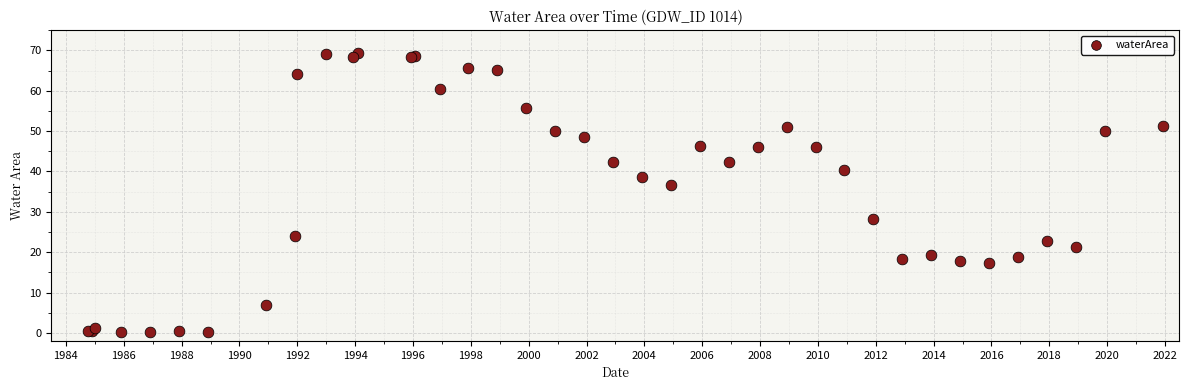

What Y value in the scatter plot is closest to 34?

36.7